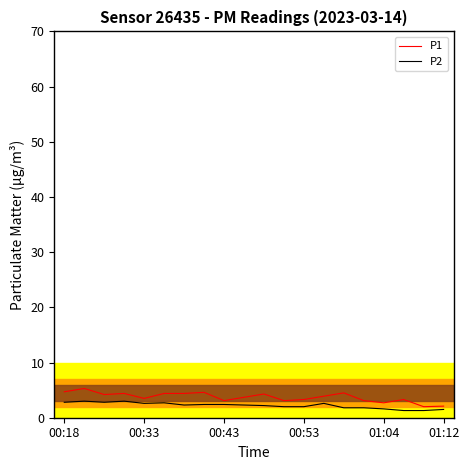

True or false: P1 and P2 intersect in this chart.

False